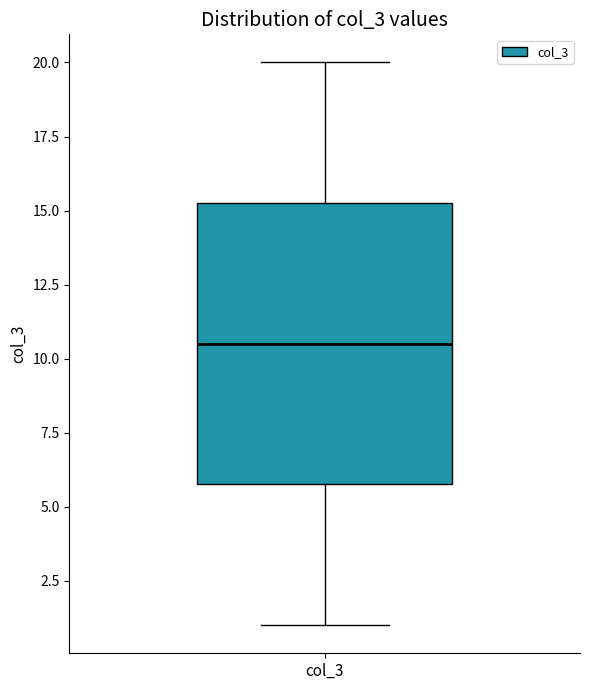

Where does the median line of the box for col_3 sit on the y-axis? The values are not printed on the chart, so give them approximately, as read against the axis.

10.5